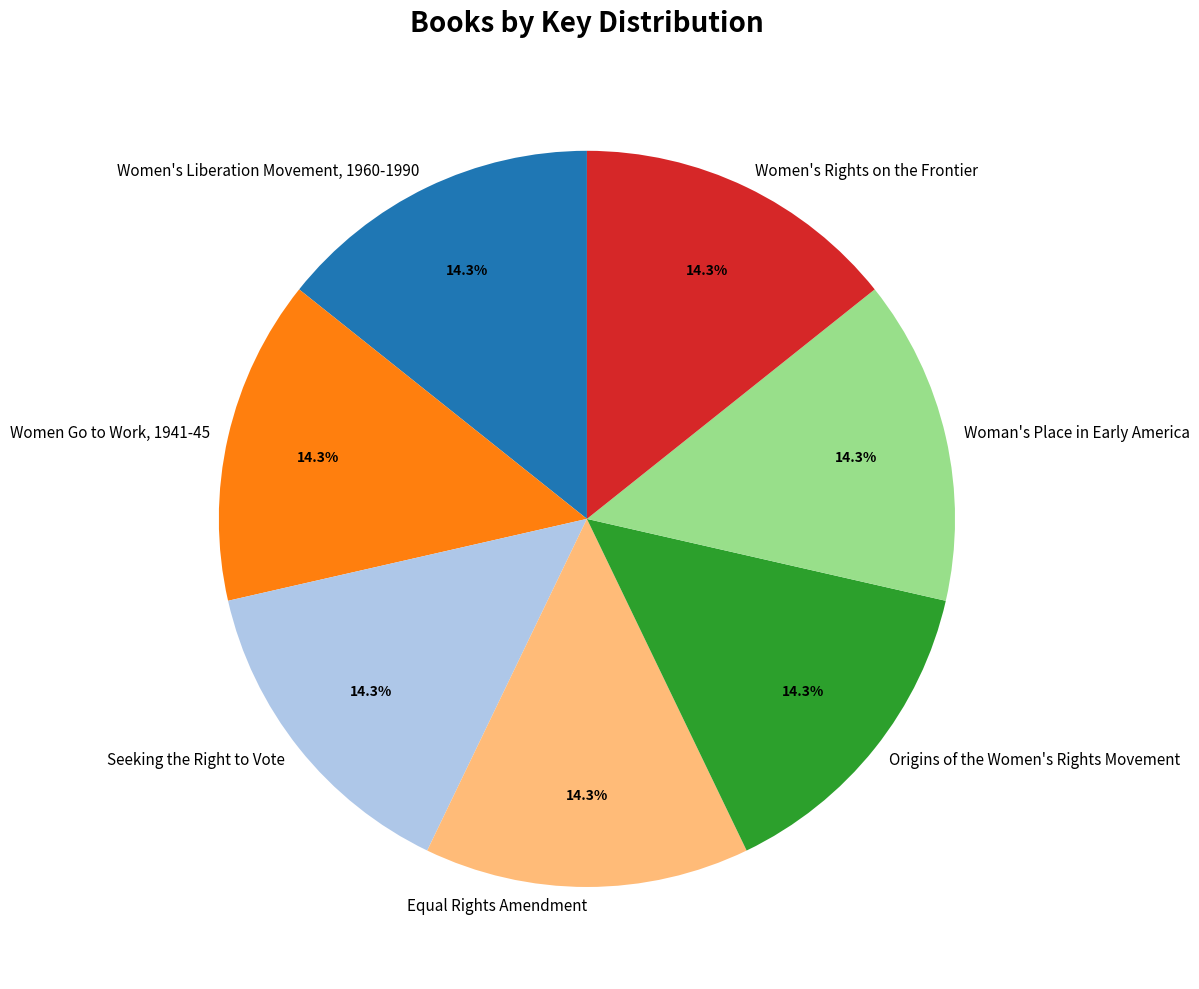

Is there any slice that represents more than half of the pie?

No